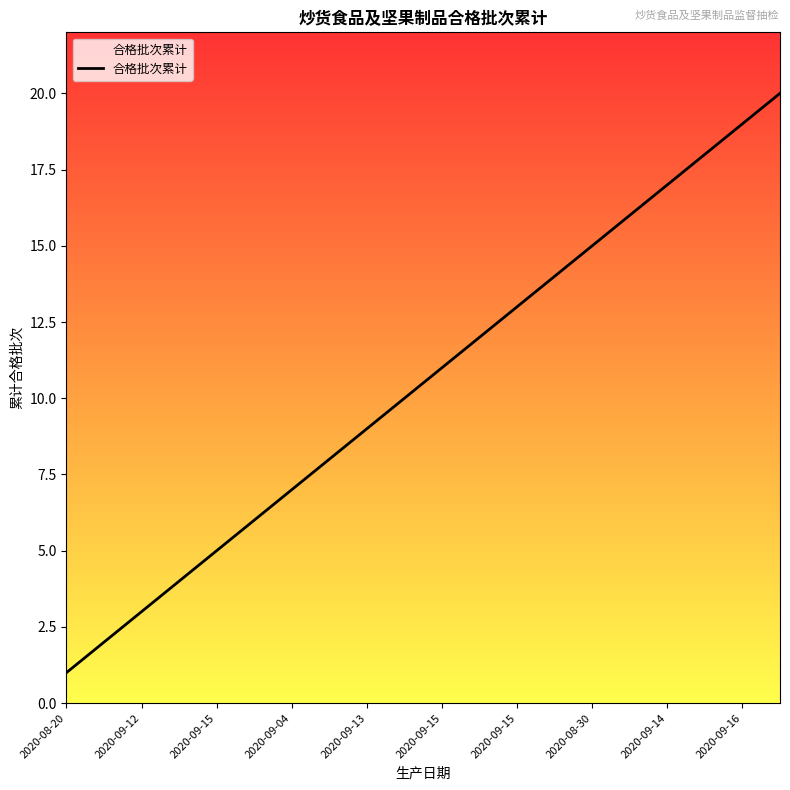

What is the maximum value shown in the chart?

20